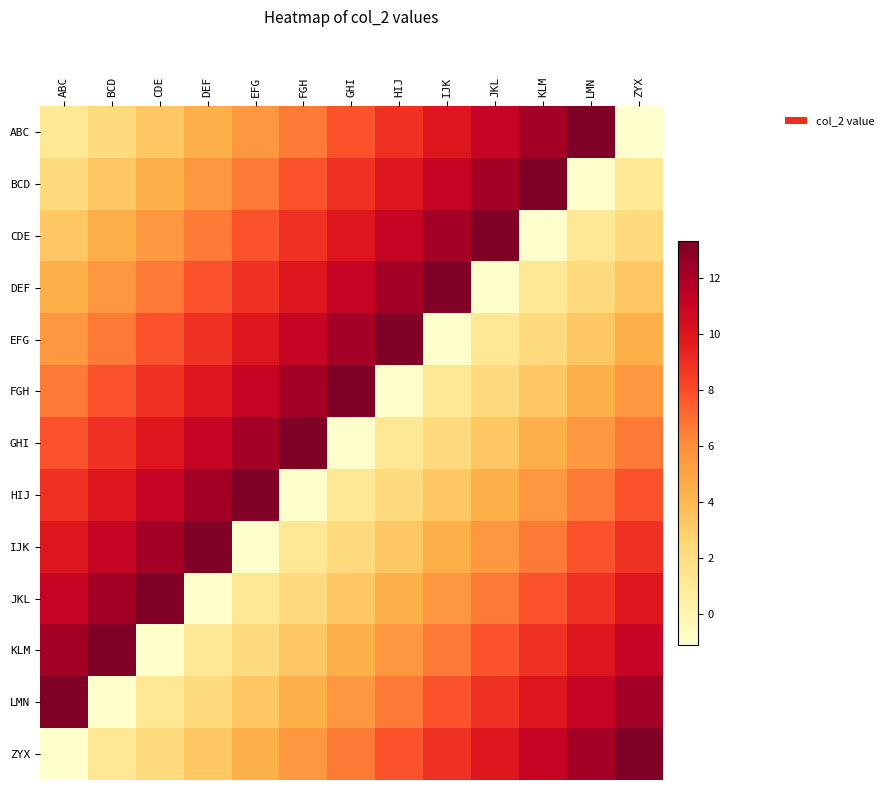

Reading left to right, what are all the values shown in this chart?

ABC: ABC=1.1	BCD=2.2	CDE=3.3	DEF=4.4	EFG=5.5	FGH=6.7	GHI=7.8	HIJ=8.9	IJK=10.0	JKL=11.1	KLM=12.2	LMN=13.3	ZYX=-1.1
BCD: ABC=2.2	BCD=3.3	CDE=4.4	DEF=5.5	EFG=6.7	FGH=7.8	GHI=8.9	HIJ=10.0	IJK=11.1	JKL=12.2	KLM=13.3	LMN=-1.1	ZYX=1.1
CDE: ABC=3.3	BCD=4.4	CDE=5.5	DEF=6.7	EFG=7.8	FGH=8.9	GHI=10.0	HIJ=11.1	IJK=12.2	JKL=13.3	KLM=-1.1	LMN=1.1	ZYX=2.2
DEF: ABC=4.4	BCD=5.5	CDE=6.7	DEF=7.8	EFG=8.9	FGH=10.0	GHI=11.1	HIJ=12.2	IJK=13.3	JKL=-1.1	KLM=1.1	LMN=2.2	ZYX=3.3
EFG: ABC=5.5	BCD=6.7	CDE=7.8	DEF=8.9	EFG=10.0	FGH=11.1	GHI=12.2	HIJ=13.3	IJK=-1.1	JKL=1.1	KLM=2.2	LMN=3.3	ZYX=4.4
FGH: ABC=6.7	BCD=7.8	CDE=8.9	DEF=10.0	EFG=11.1	FGH=12.2	GHI=13.3	HIJ=-1.1	IJK=1.1	JKL=2.2	KLM=3.3	LMN=4.4	ZYX=5.5
GHI: ABC=7.8	BCD=8.9	CDE=10.0	DEF=11.1	EFG=12.2	FGH=13.3	GHI=-1.1	HIJ=1.1	IJK=2.2	JKL=3.3	KLM=4.4	LMN=5.5	ZYX=6.7
HIJ: ABC=8.9	BCD=10.0	CDE=11.1	DEF=12.2	EFG=13.3	FGH=-1.1	GHI=1.1	HIJ=2.2	IJK=3.3	JKL=4.4	KLM=5.5	LMN=6.7	ZYX=7.8
IJK: ABC=10.0	BCD=11.1	CDE=12.2	DEF=13.3	EFG=-1.1	FGH=1.1	GHI=2.2	HIJ=3.3	IJK=4.4	JKL=5.5	KLM=6.7	LMN=7.8	ZYX=8.9
JKL: ABC=11.1	BCD=12.2	CDE=13.3	DEF=-1.1	EFG=1.1	FGH=2.2	GHI=3.3	HIJ=4.4	IJK=5.5	JKL=6.7	KLM=7.8	LMN=8.9	ZYX=10.0
KLM: ABC=12.2	BCD=13.3	CDE=-1.1	DEF=1.1	EFG=2.2	FGH=3.3	GHI=4.4	HIJ=5.5	IJK=6.7	JKL=7.8	KLM=8.9	LMN=10.0	ZYX=11.1
LMN: ABC=13.3	BCD=-1.1	CDE=1.1	DEF=2.2	EFG=3.3	FGH=4.4	GHI=5.5	HIJ=6.7	IJK=7.8	JKL=8.9	KLM=10.0	LMN=11.1	ZYX=12.2
ZYX: ABC=-1.1	BCD=1.1	CDE=2.2	DEF=3.3	EFG=4.4	FGH=5.5	GHI=6.7	HIJ=7.8	IJK=8.9	JKL=10.0	KLM=11.1	LMN=12.2	ZYX=13.3